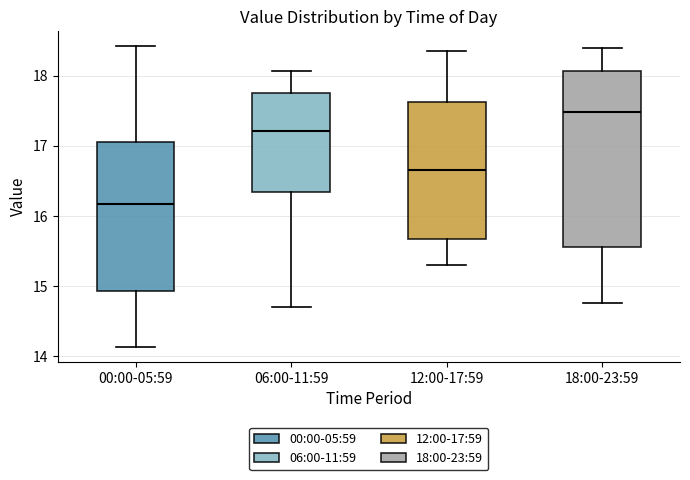

Which box's median line is the highest?

18:00-23:59